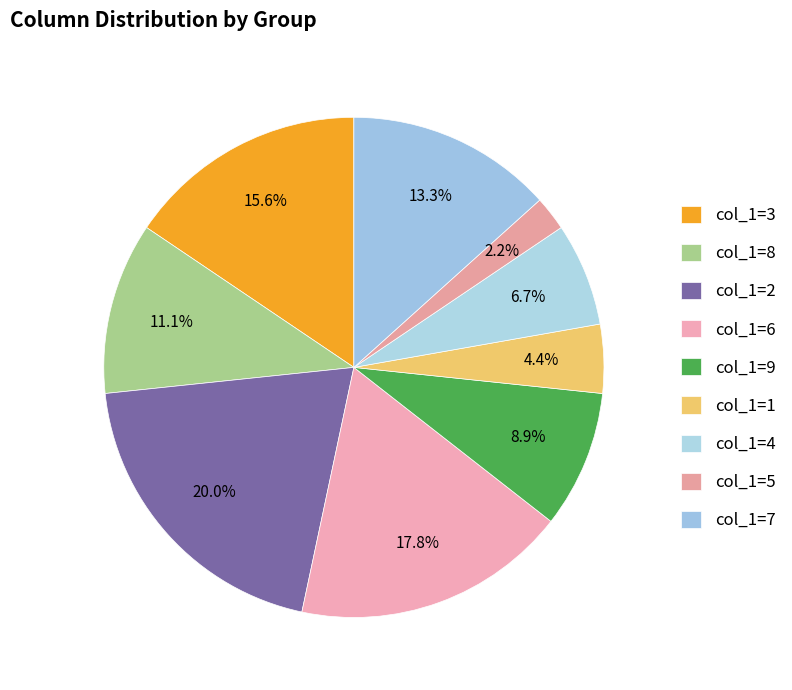

How many segments does this pie chart have?

9